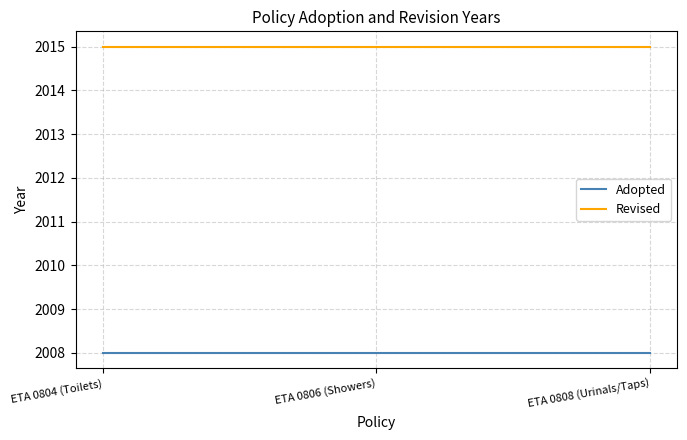

Does the chart display data point markers on the line(s)?

No